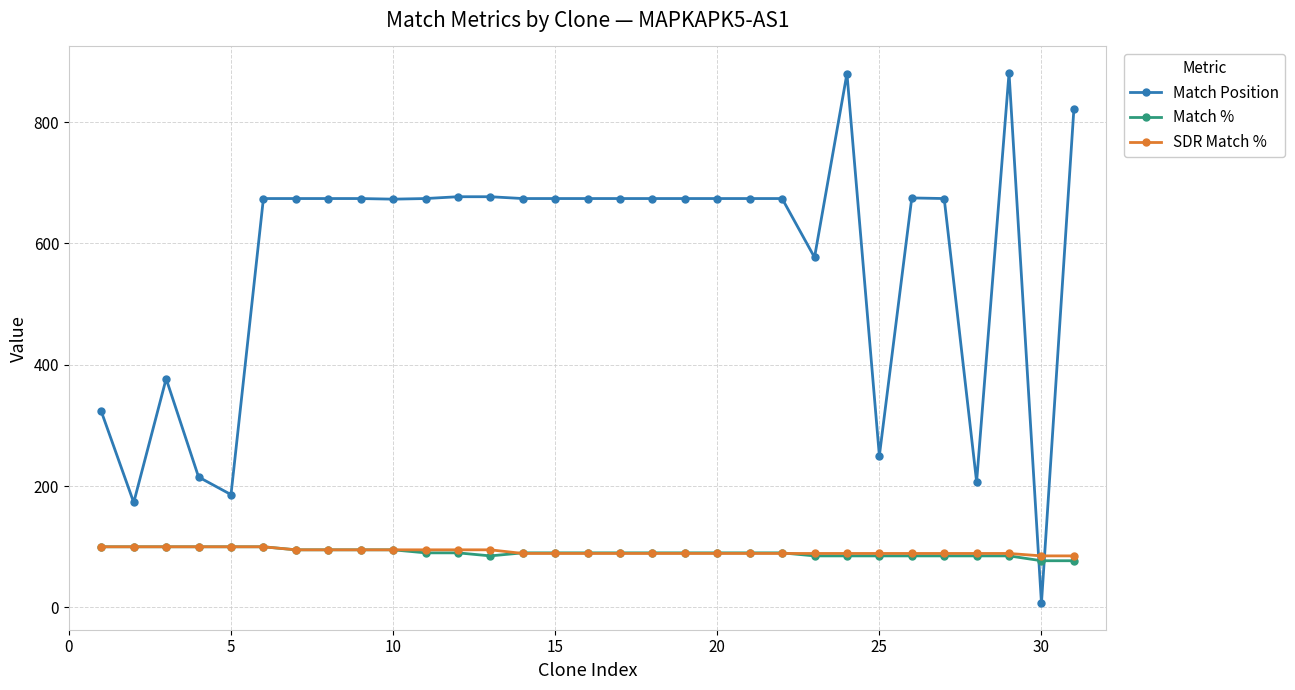

Which series has the largest total across all categories?

Match Position